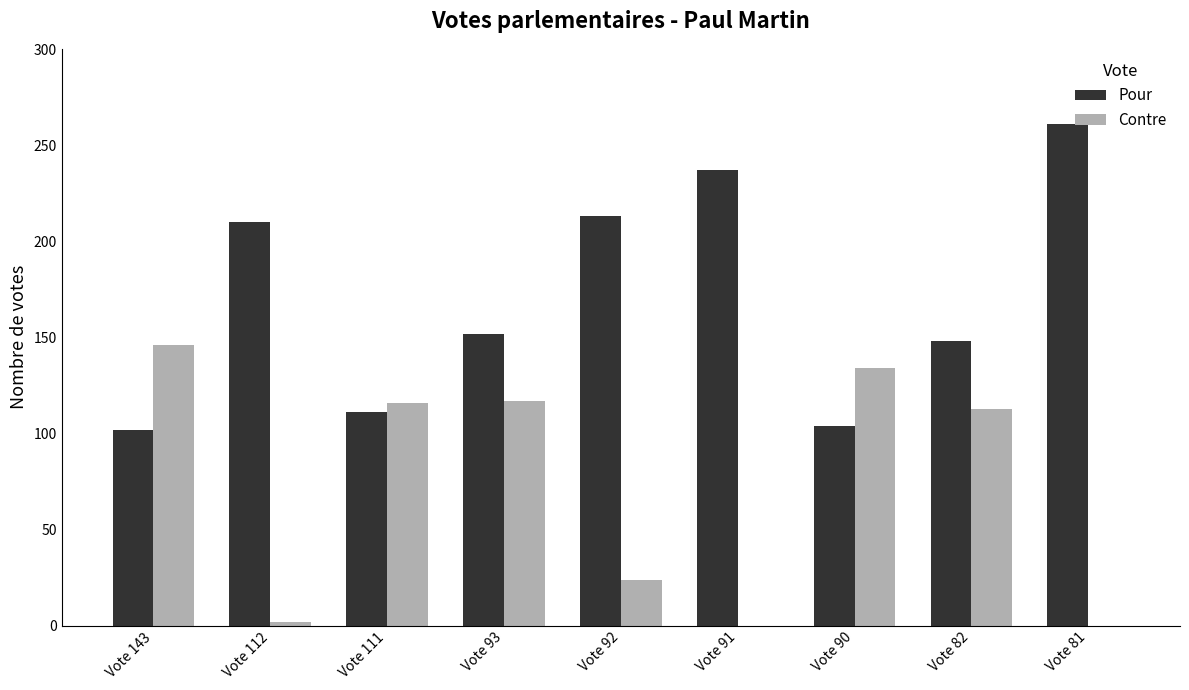

What is the maximum value shown in the chart?

261